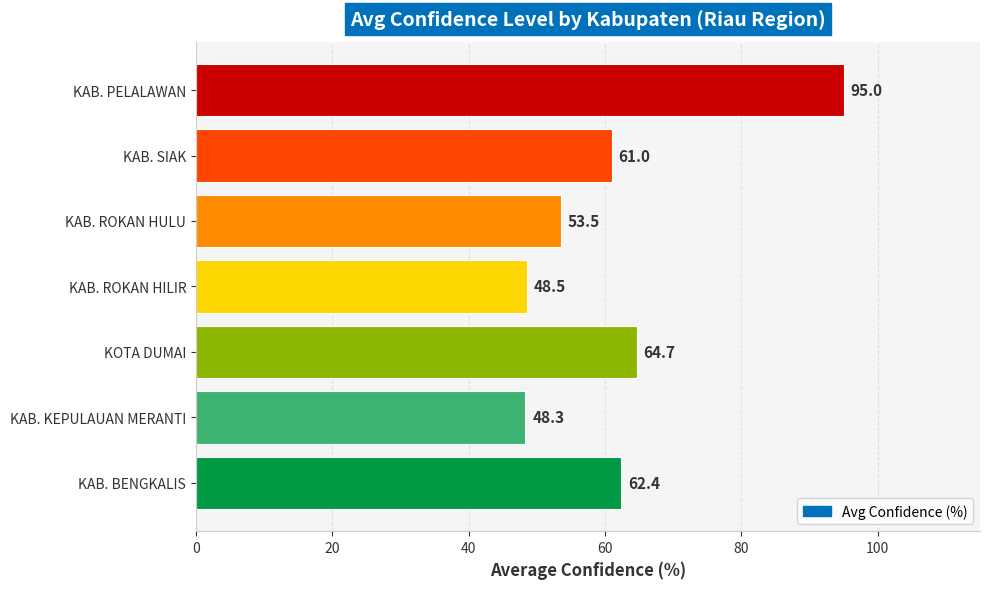

The value at KAB. SIAK is 82.4. True or false?

False